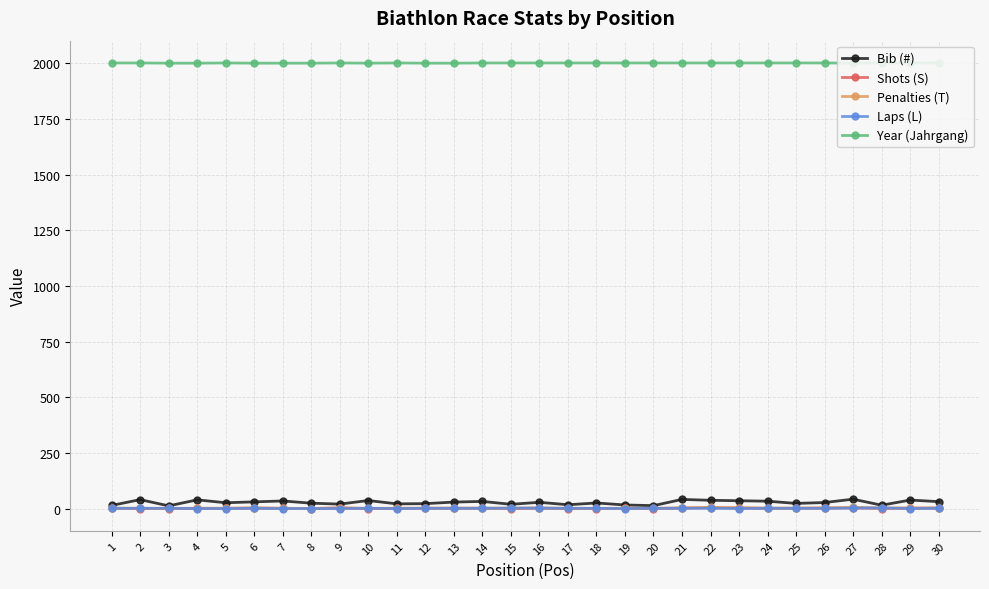

What is the difference between the maximum and second lowest values in the Shots (S) series?

4